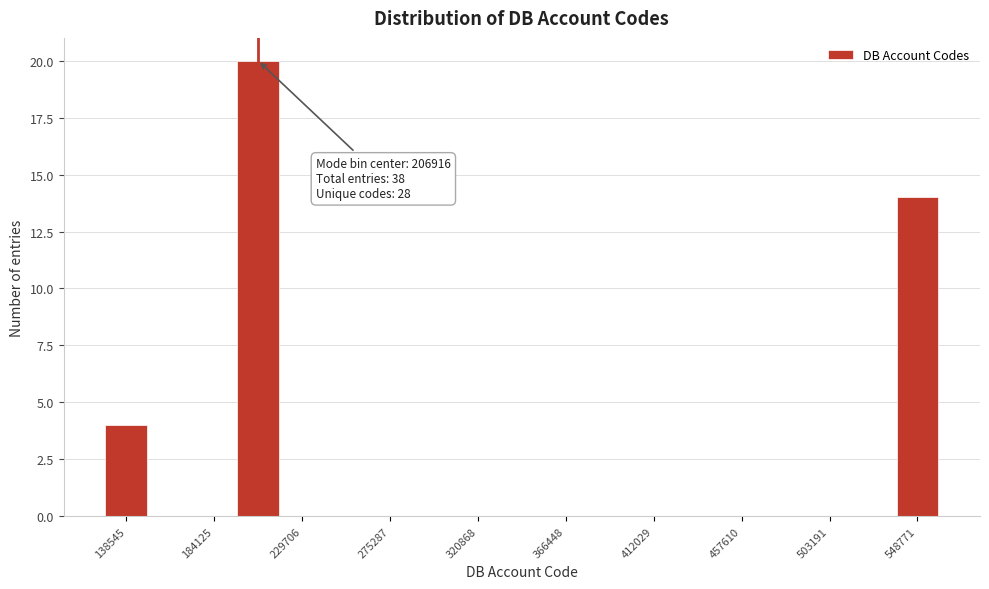

Which range on the x-axis has the tallest bar?

195000 to 220000